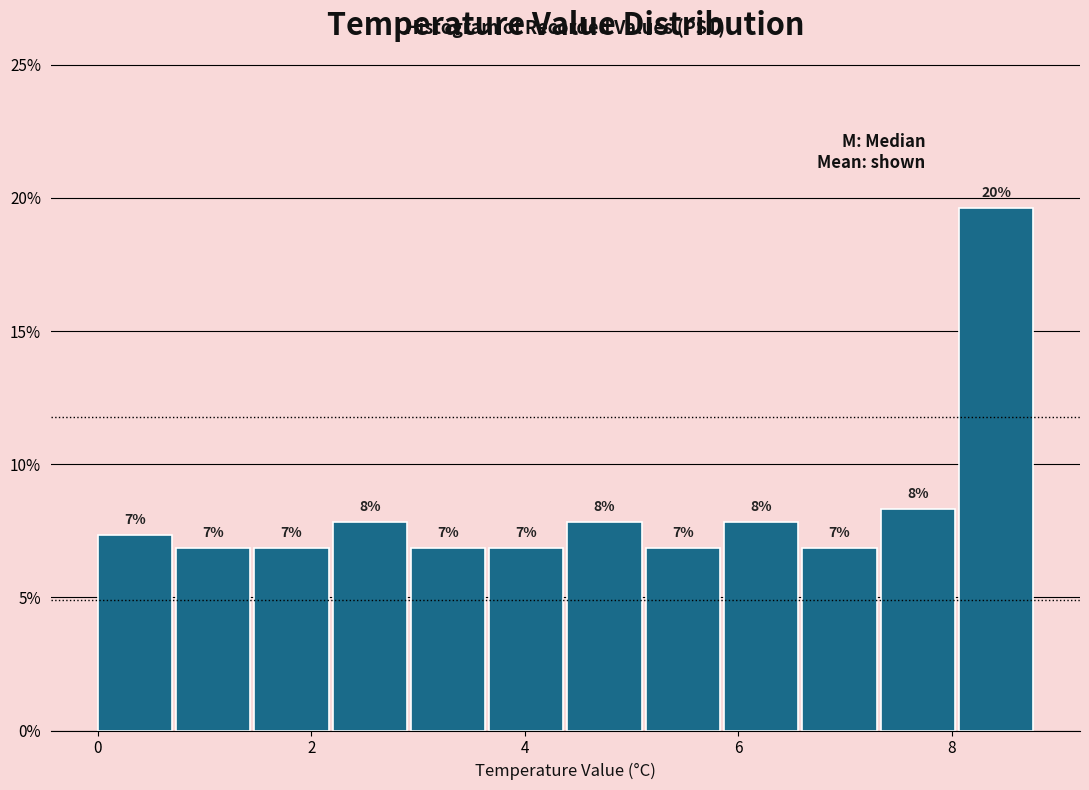

Around what value on the x-axis is the tallest bar? Give the approximate position of its centre, as read against the axis.

8.4